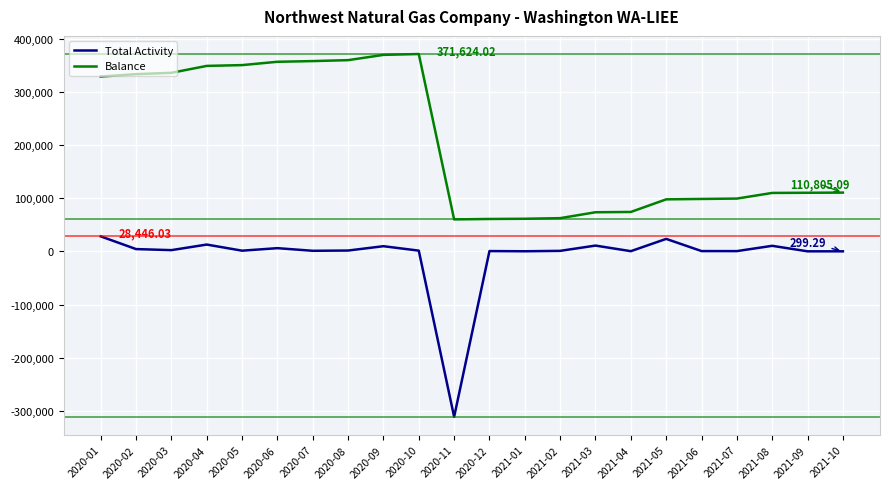

What is the total value across all series at 2021-01?

61974.1